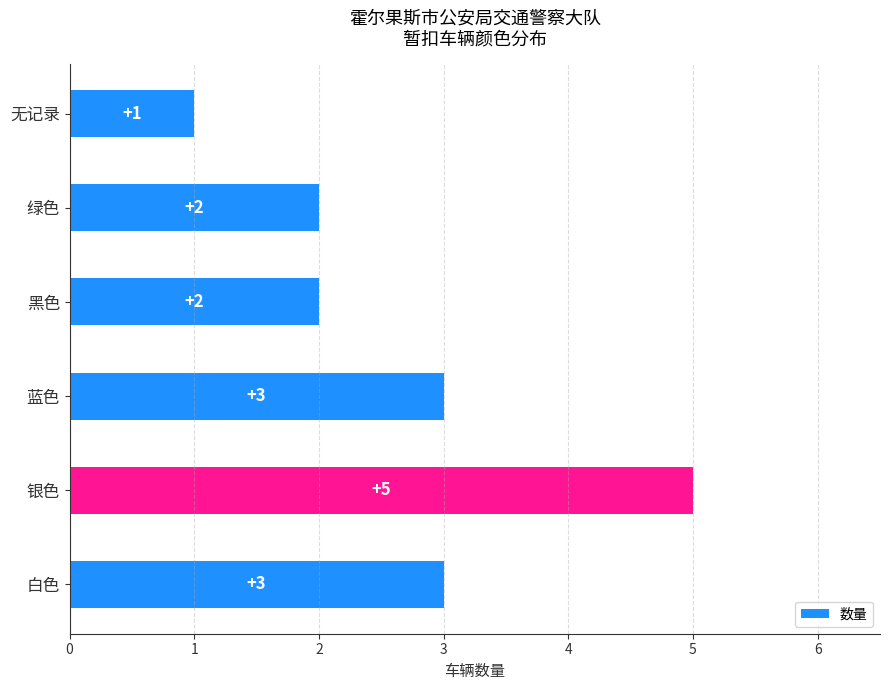

What is the smallest value displayed?

1